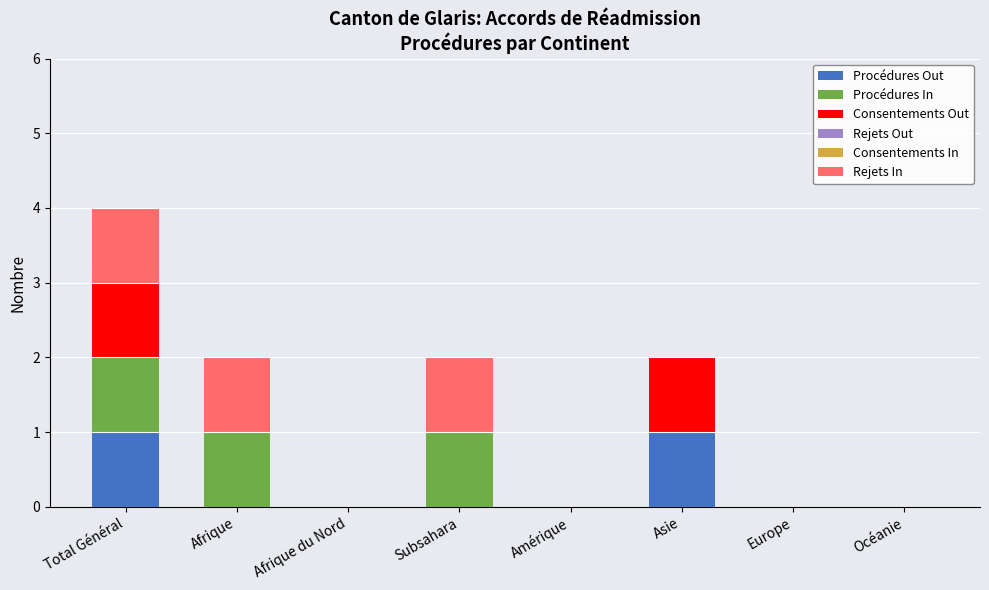

What is the total value across all series at Total Général?

4